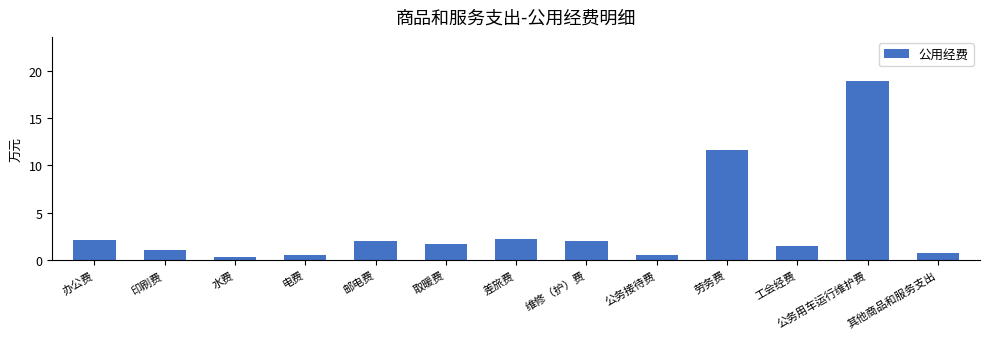

Are the bars grouped side by side (vs. stacked)?

No